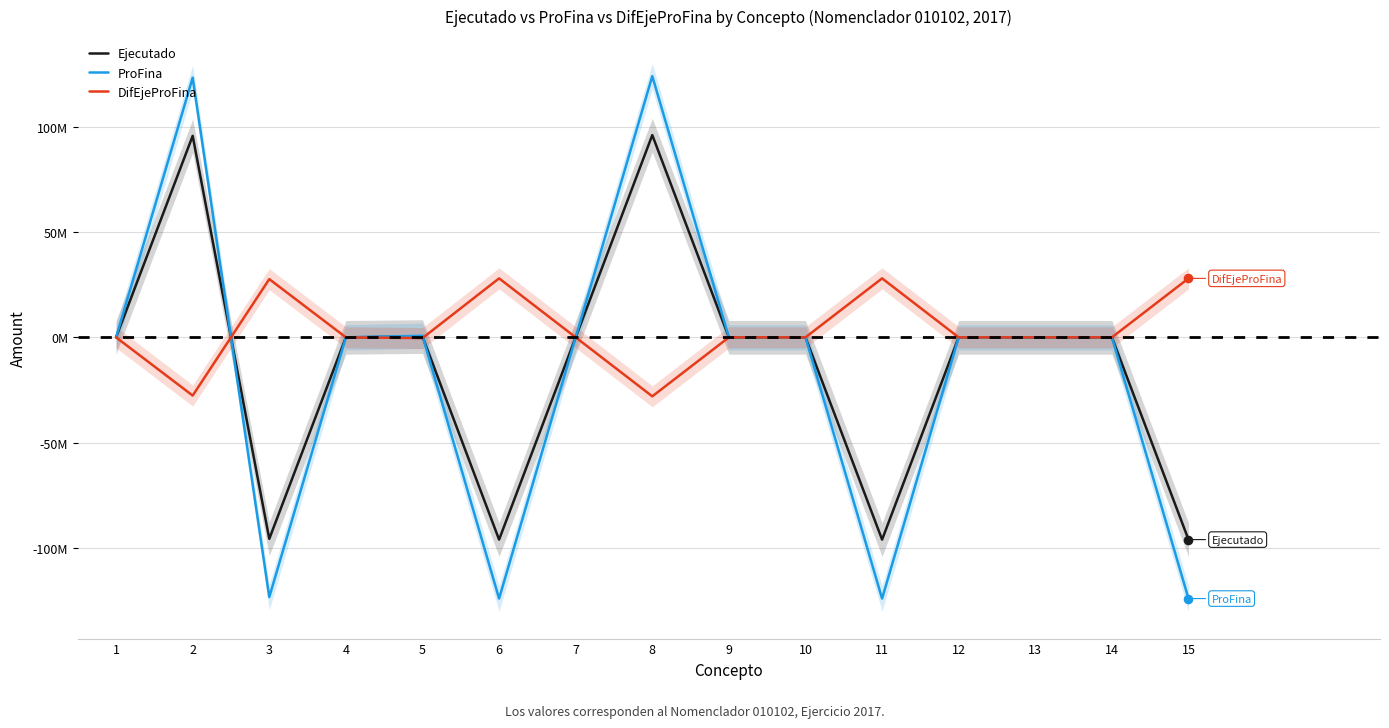

Which series has the largest total across all categories?

DifEjeProFina